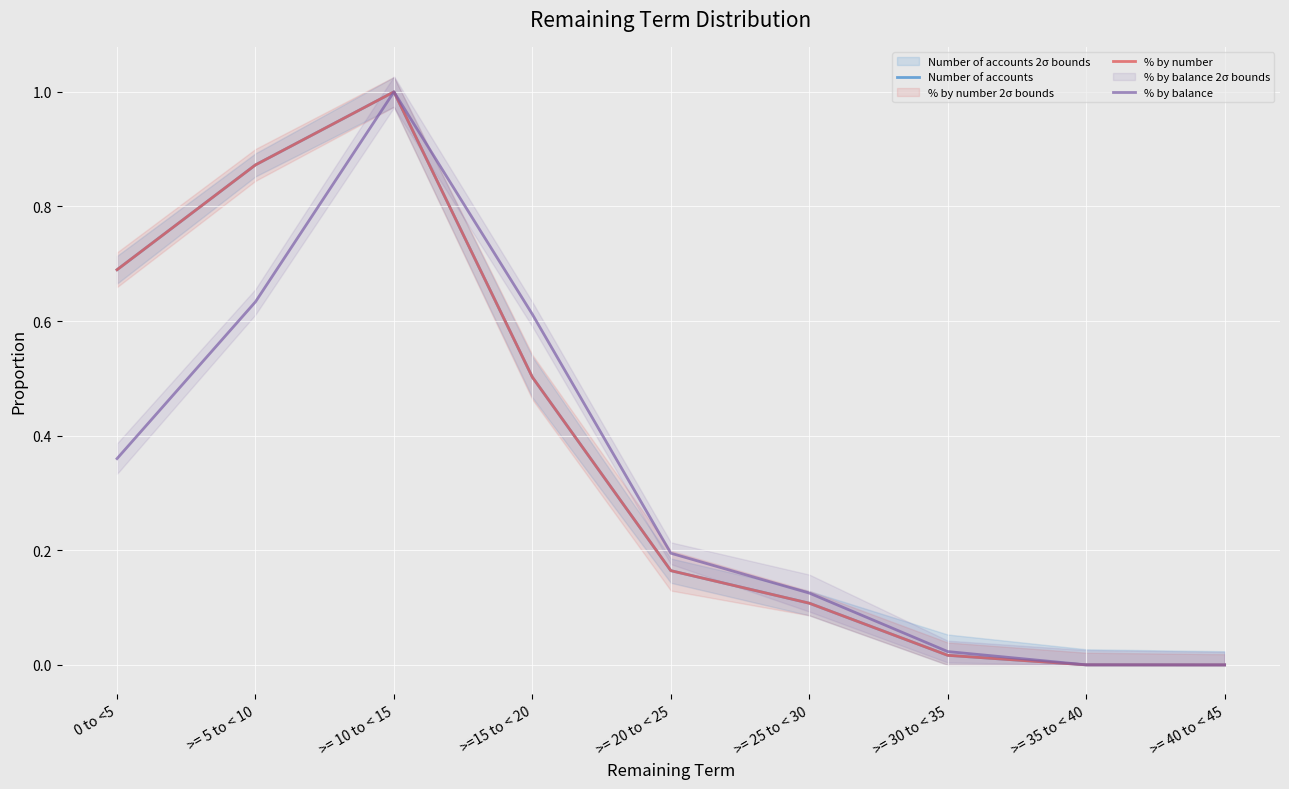

At how many categories does at least one series exceed 0?

8